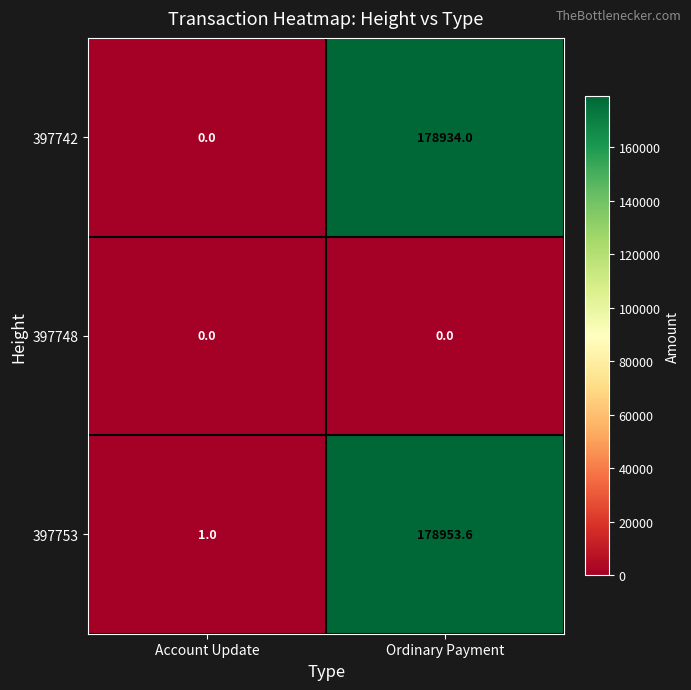

Rank the series at Ordinary Payment from lowest to highest value.

397748, 397742, 397753